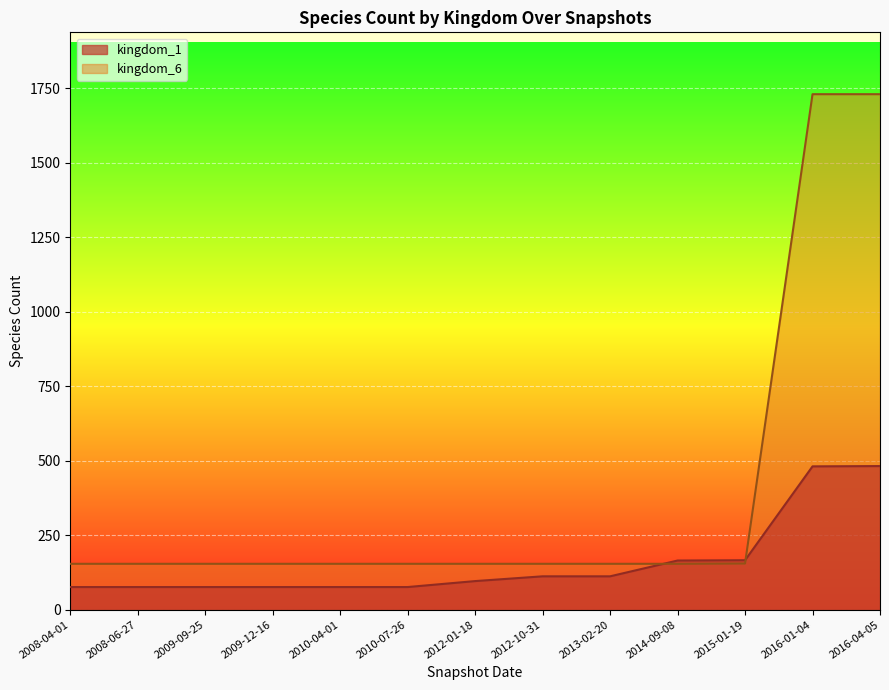

At how many categories does at least one series exceed 368?

2